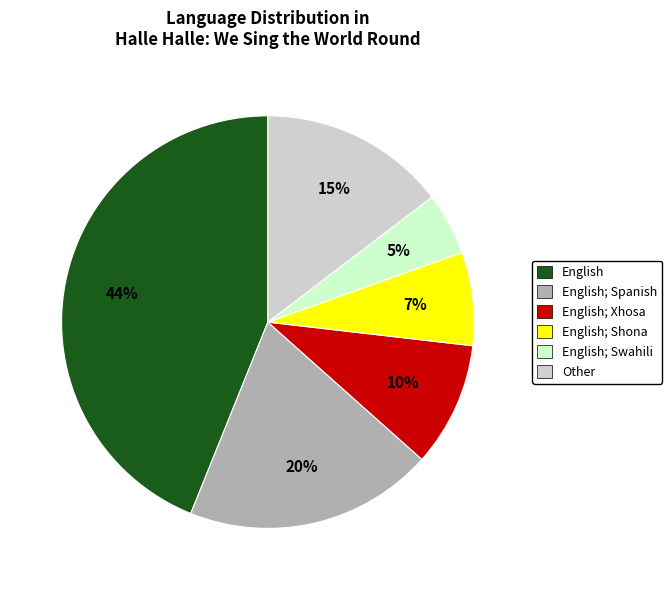

To the nearest percent, what is the average slice percentage?

17%